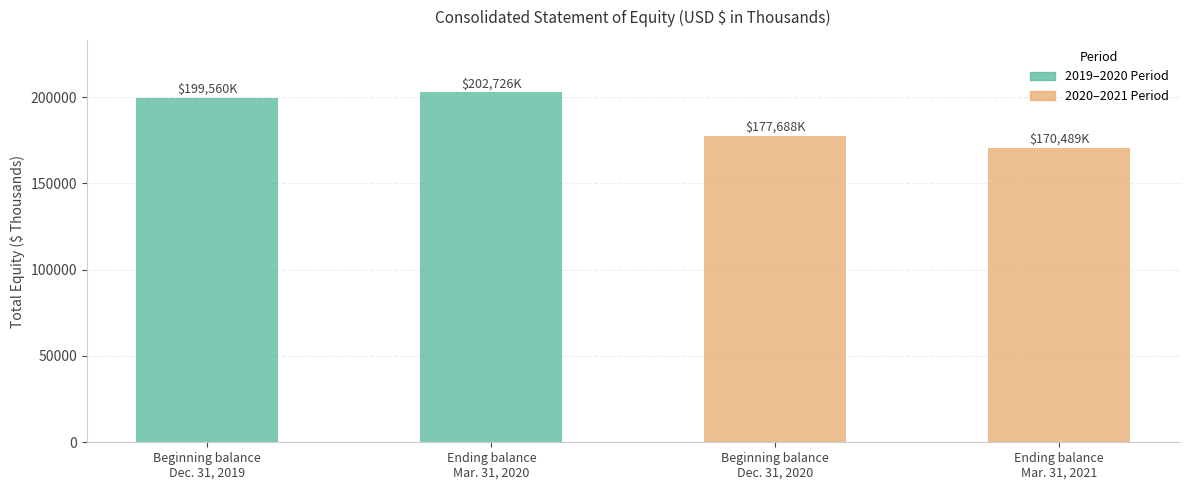

List the series in order of their overall mean, lowest first.

2020–2021 Period, 2019–2020 Period